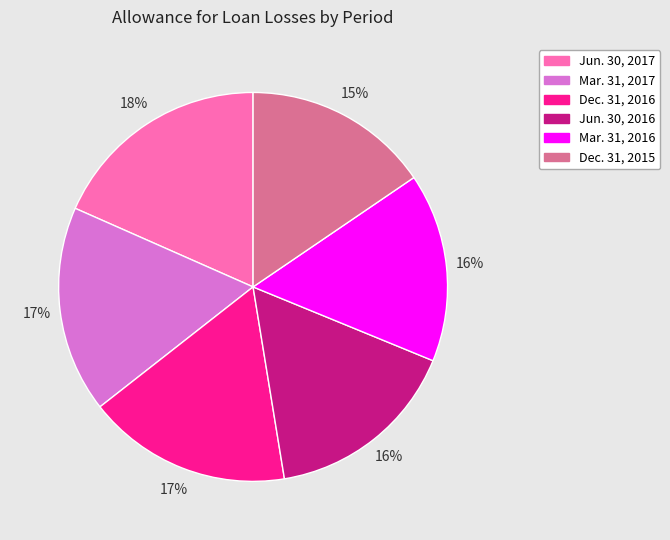

Which slice is the largest?

Jun. 30, 2017